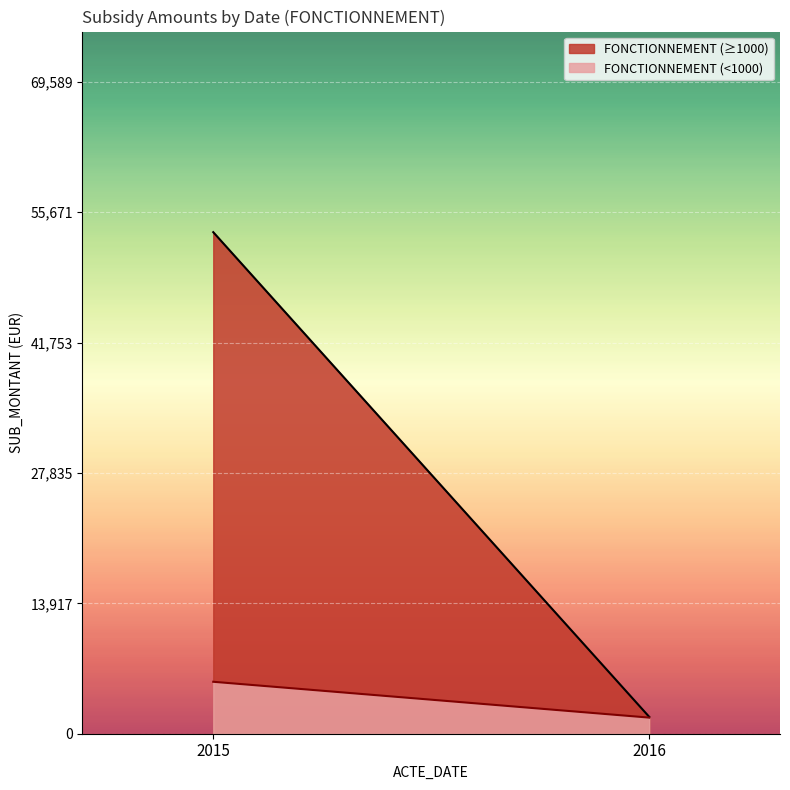

Where is the first local maximum?

2015-04-13